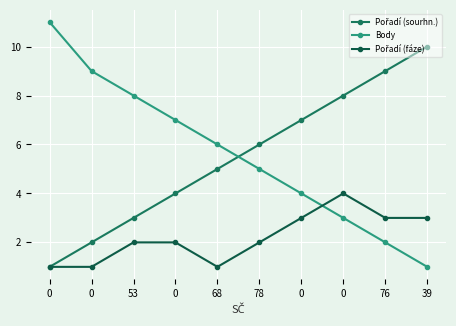

Is it true that Pořadí (sourhn.) equals 4 at 76?

False